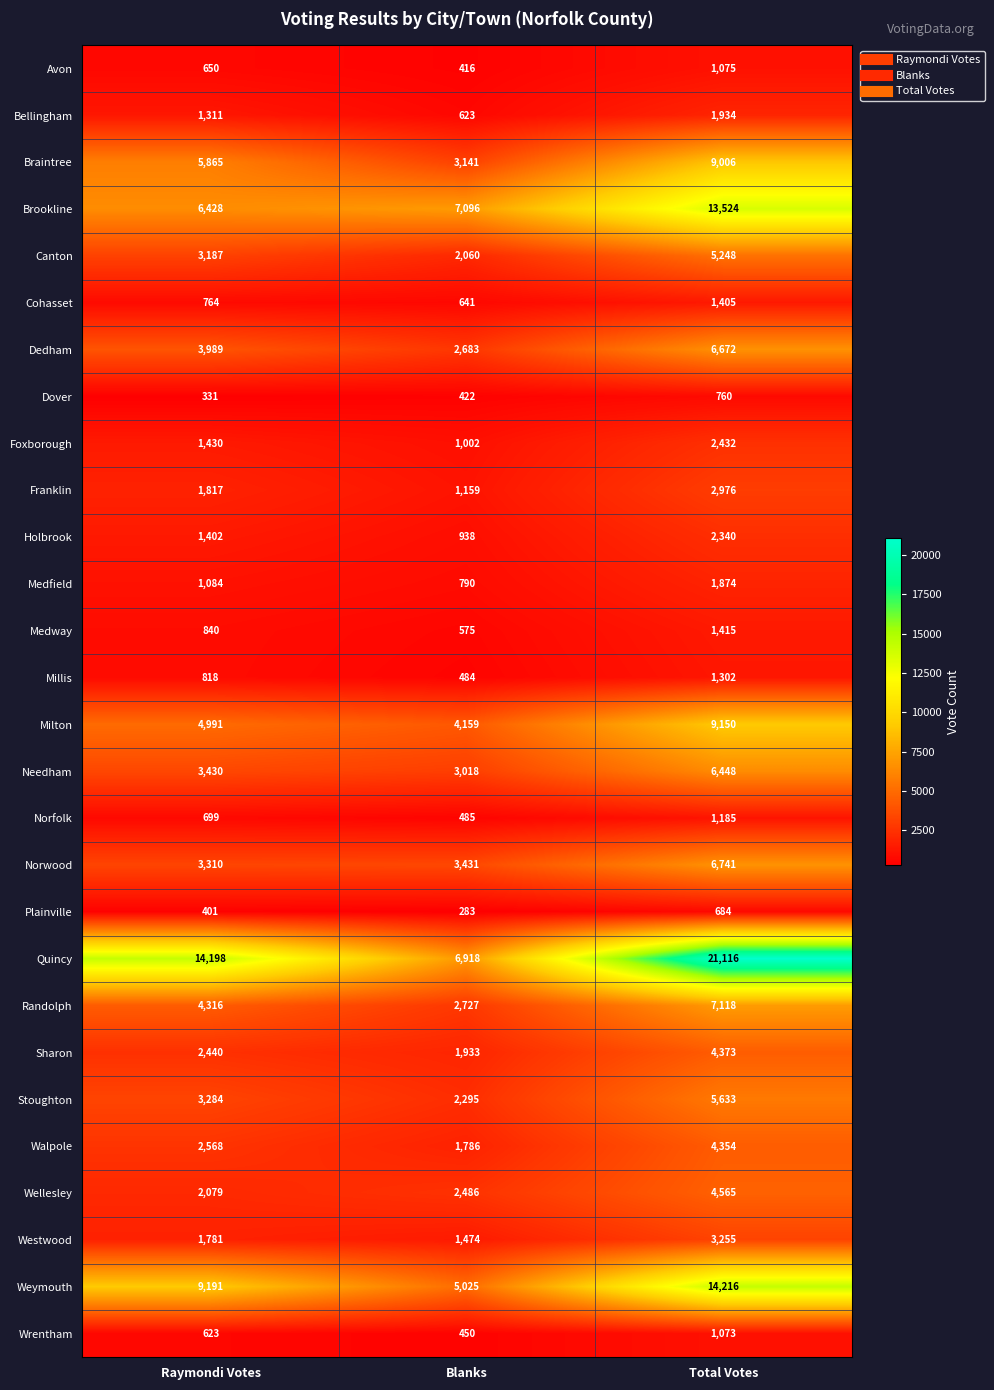

What is the minimum value shown in the chart?

283